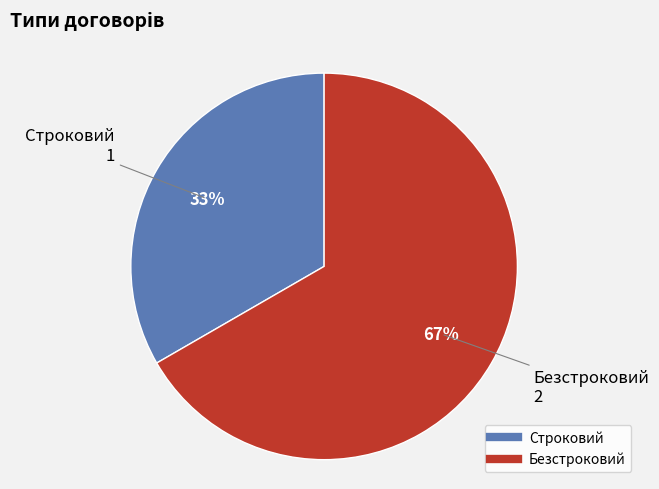

Do Безстроковий and Строковий together represent more than half of the pie?

Yes